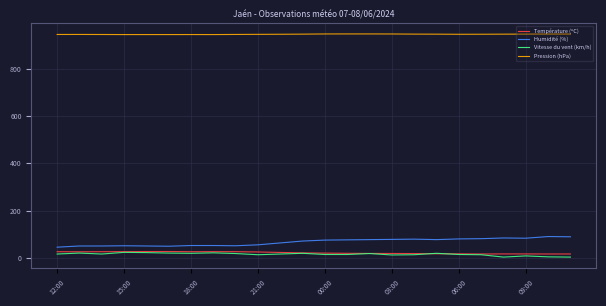

True or false: Température (ºC) has more than 1 interior local peaks.

True